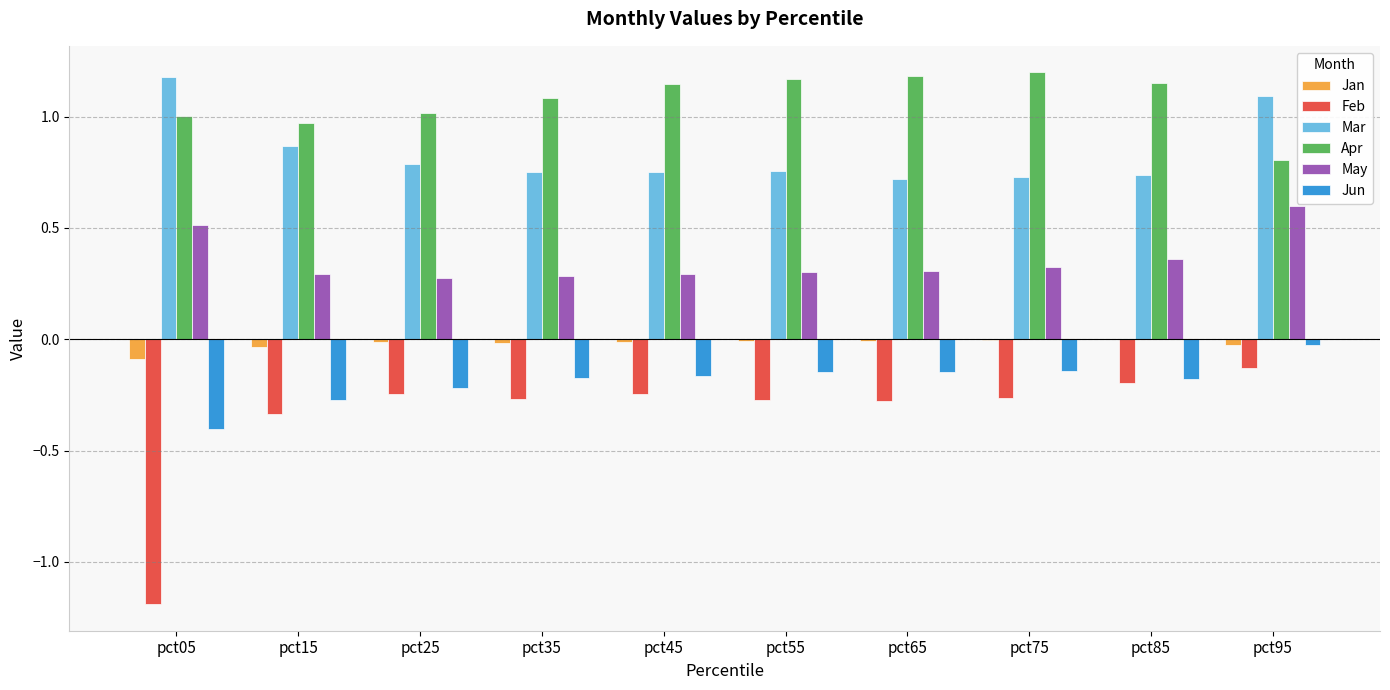

Which series has the largest total across all categories?

Apr